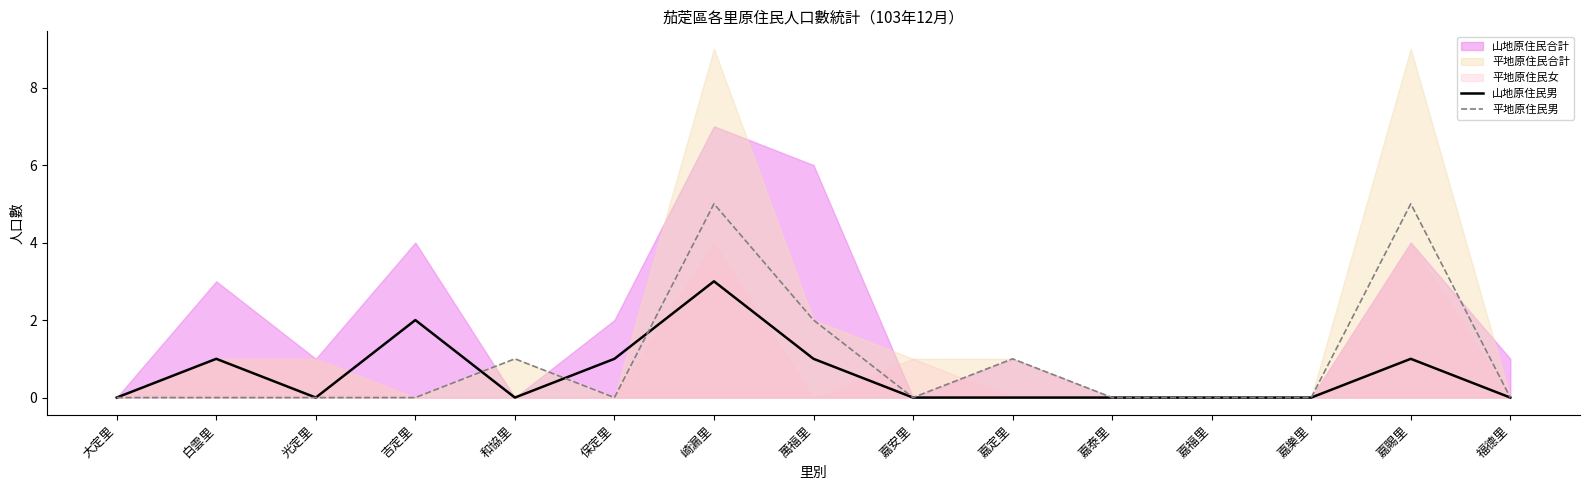

How many intersections are there between 平地原住民男 and 山地原住民男?

3